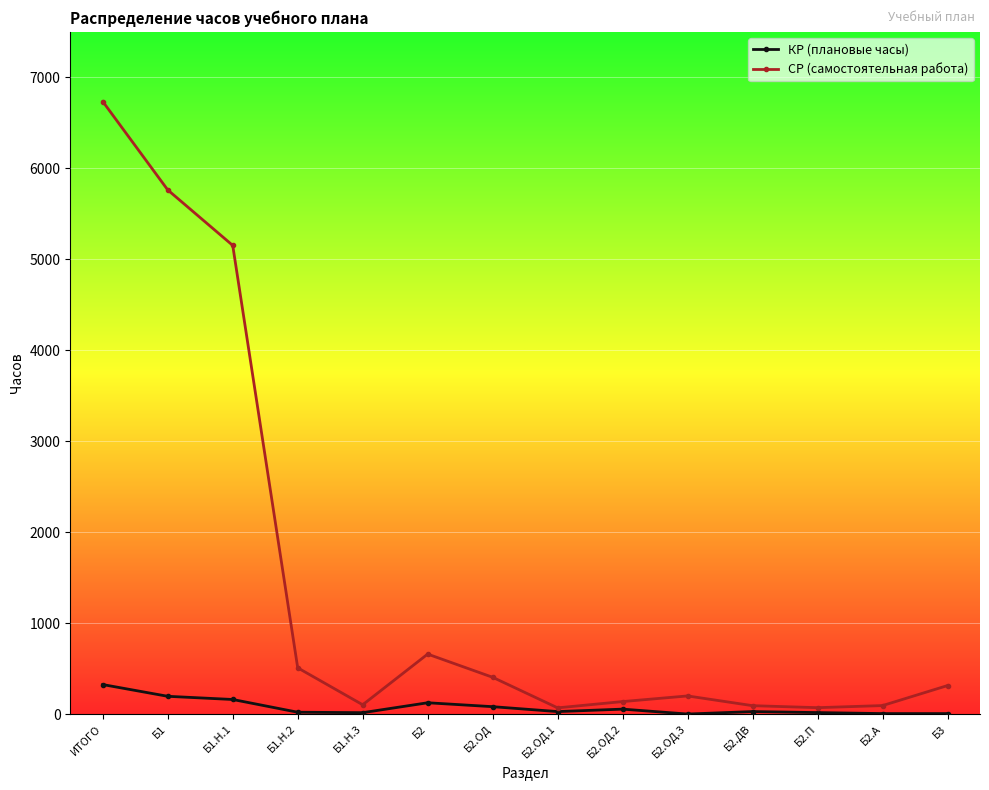

True or false: СР (самостоятельная работа) has a value of 5152 at Б1.Н.1.

True